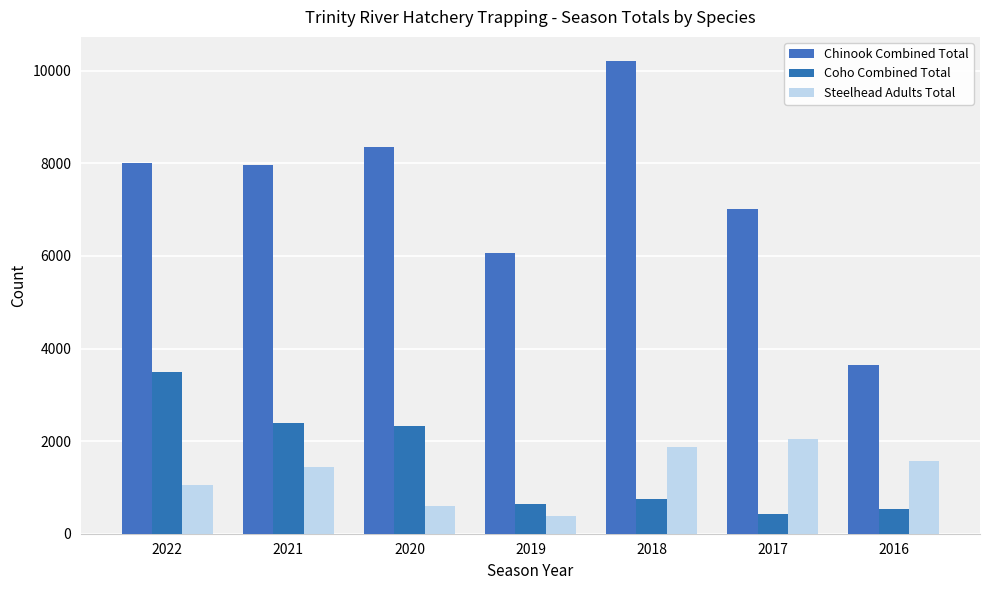

Which series has the widest spread of values?

Chinook Combined Total